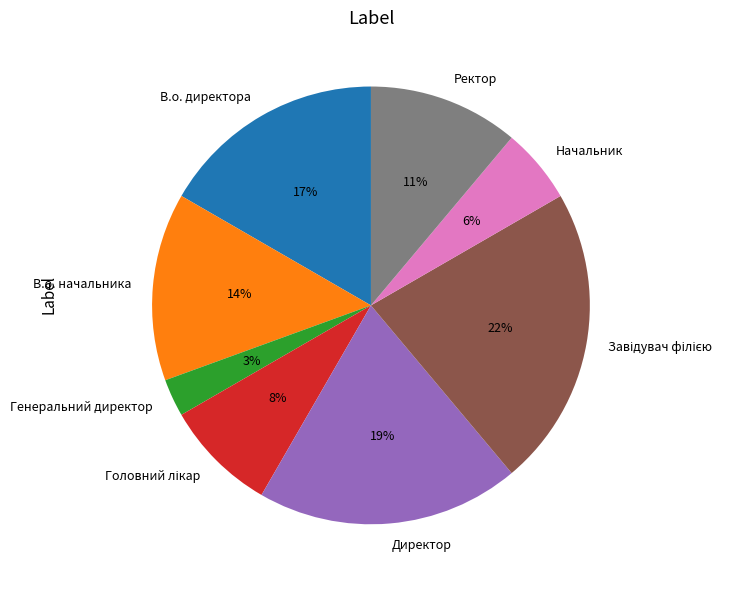

True or false: Ректор accounts for 22% of the total.

False